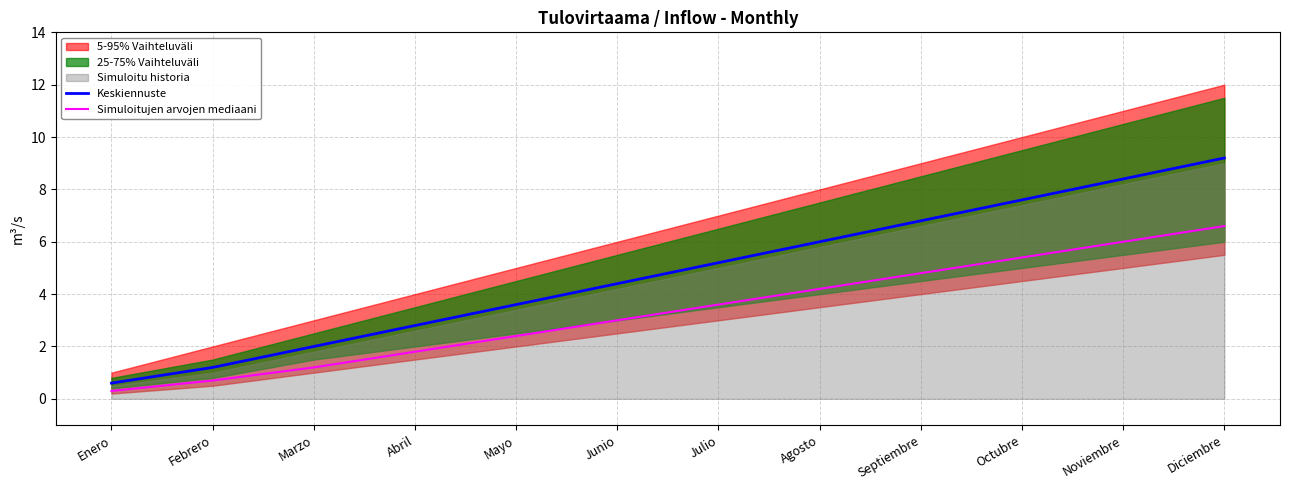

What is the total value across all series at Mayo?

6.0